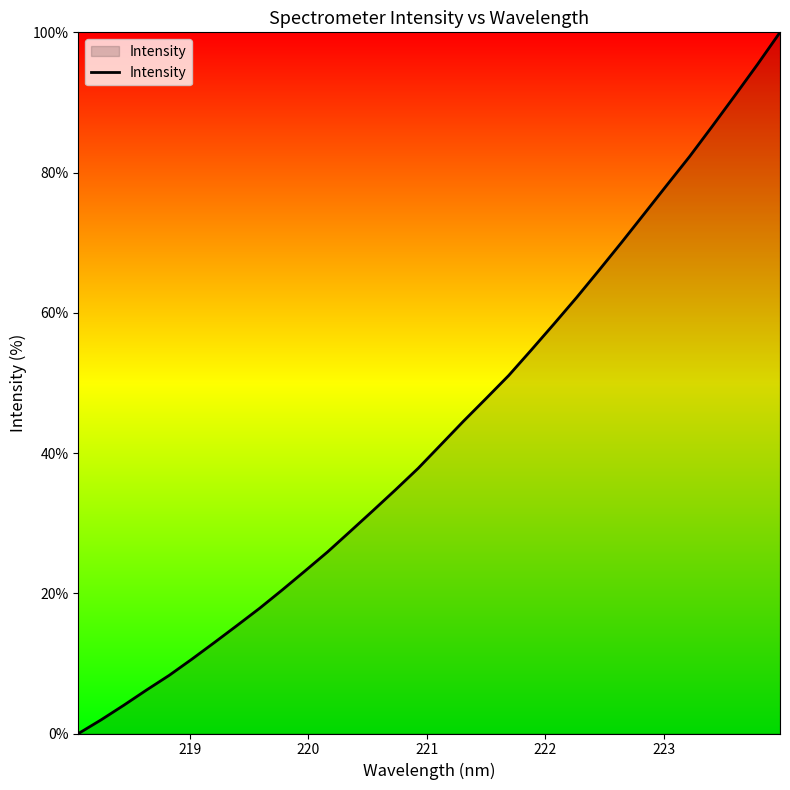

What is the greatest value displayed?

100.0